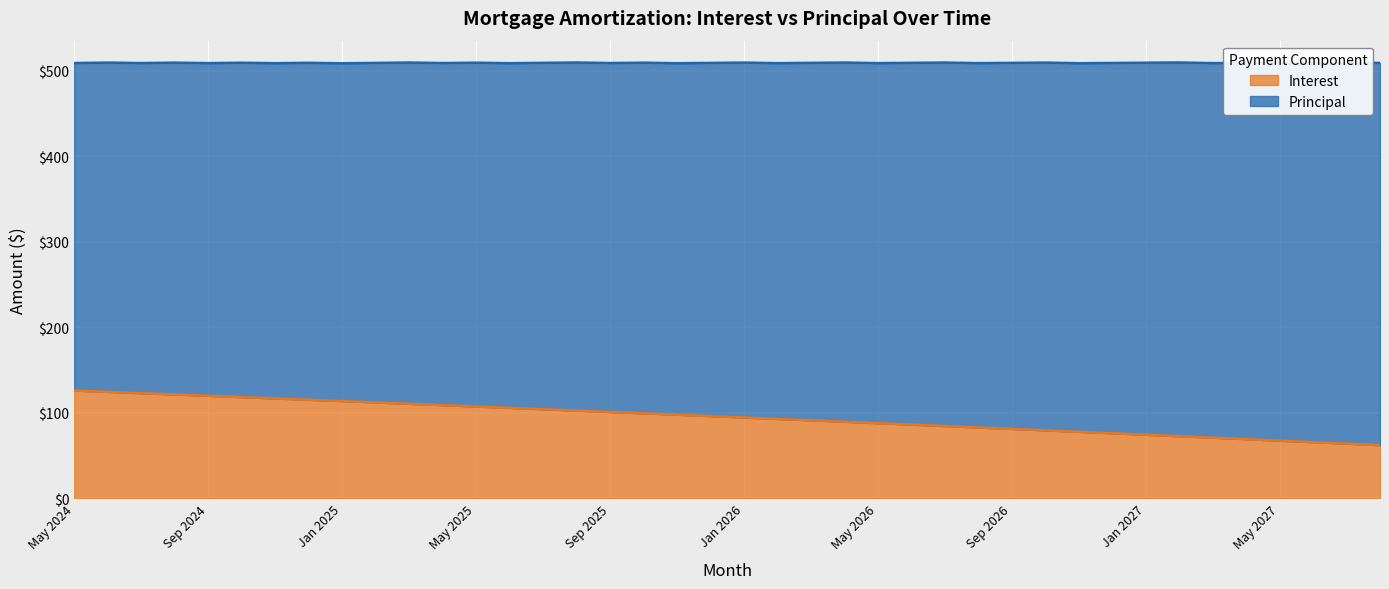

How many lines are shown in the chart?

1